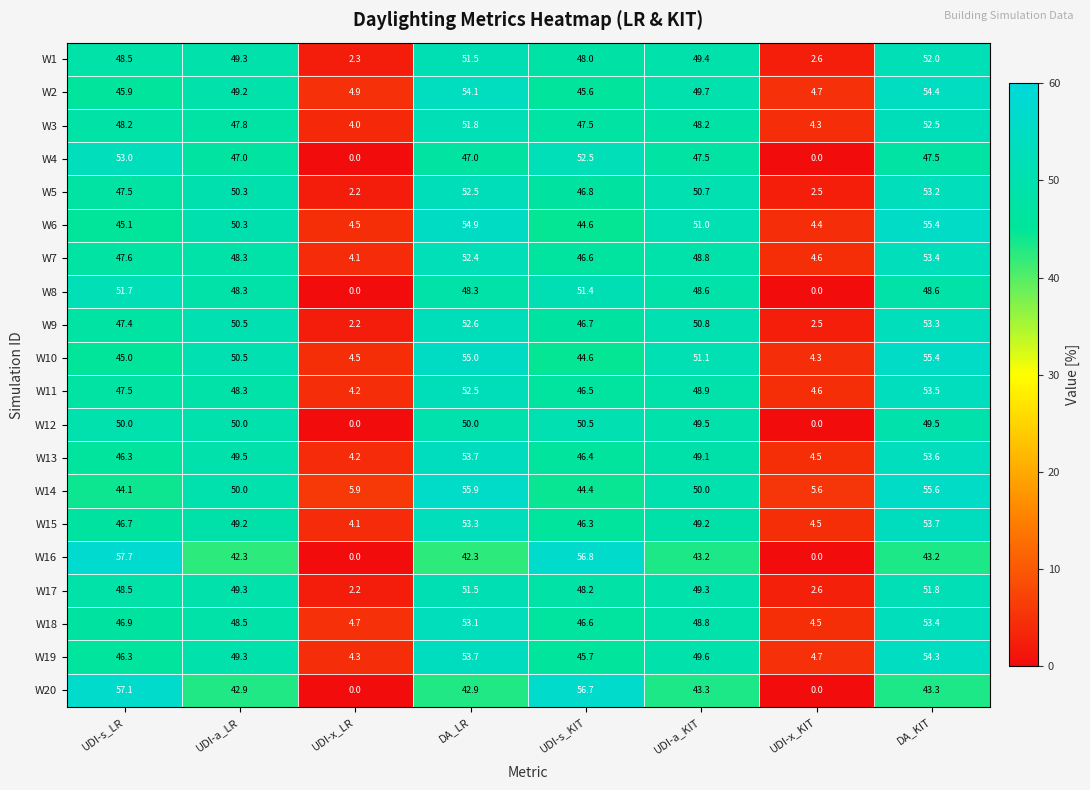

What is the difference between the maximum and minimum values in the W14 series?

50.3